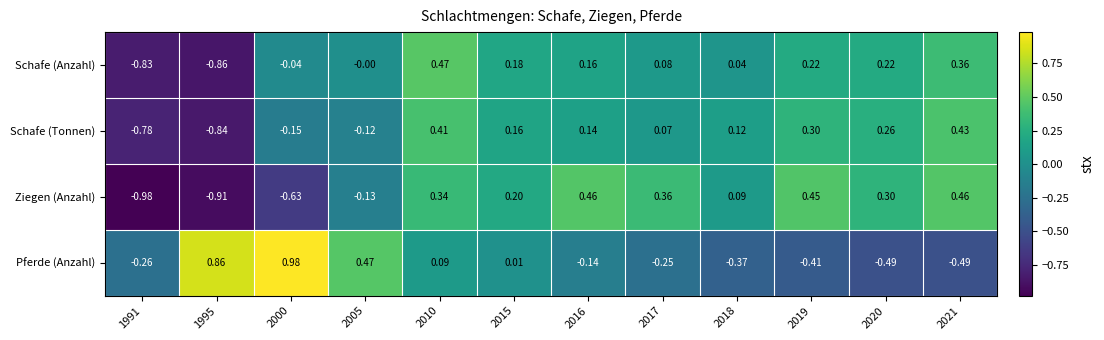

At how many categories does at least one series exceed 0?

11